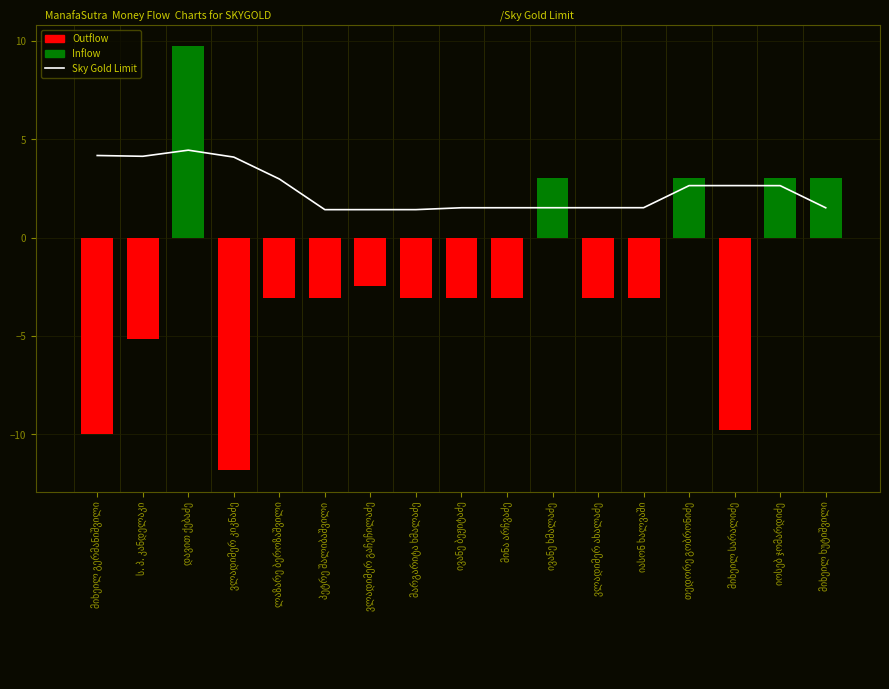

What is the approximate value at მიხეილ სარალიძე?

2.7